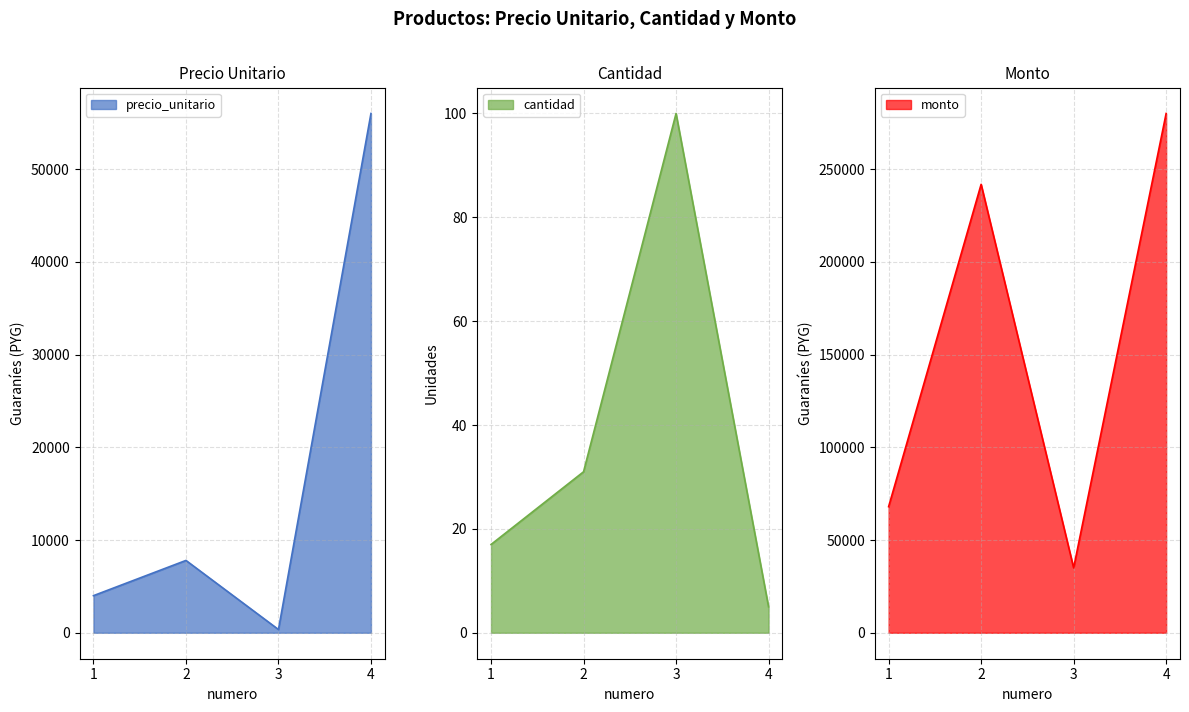

What is the total value across all series at 4?

336005